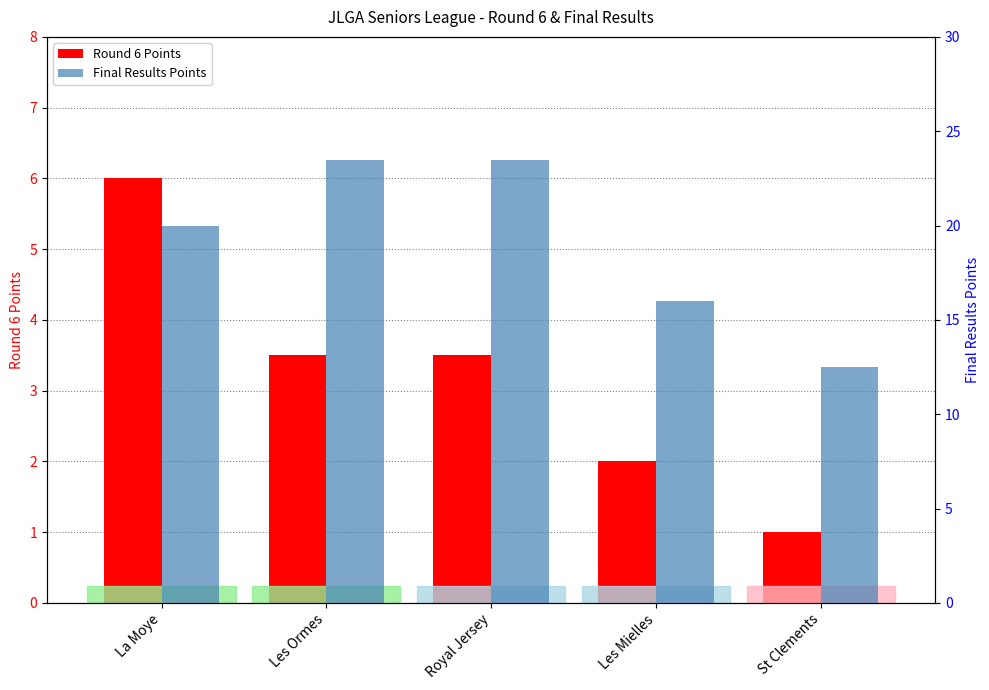

Which series has the largest total across all categories?

Final Results Points